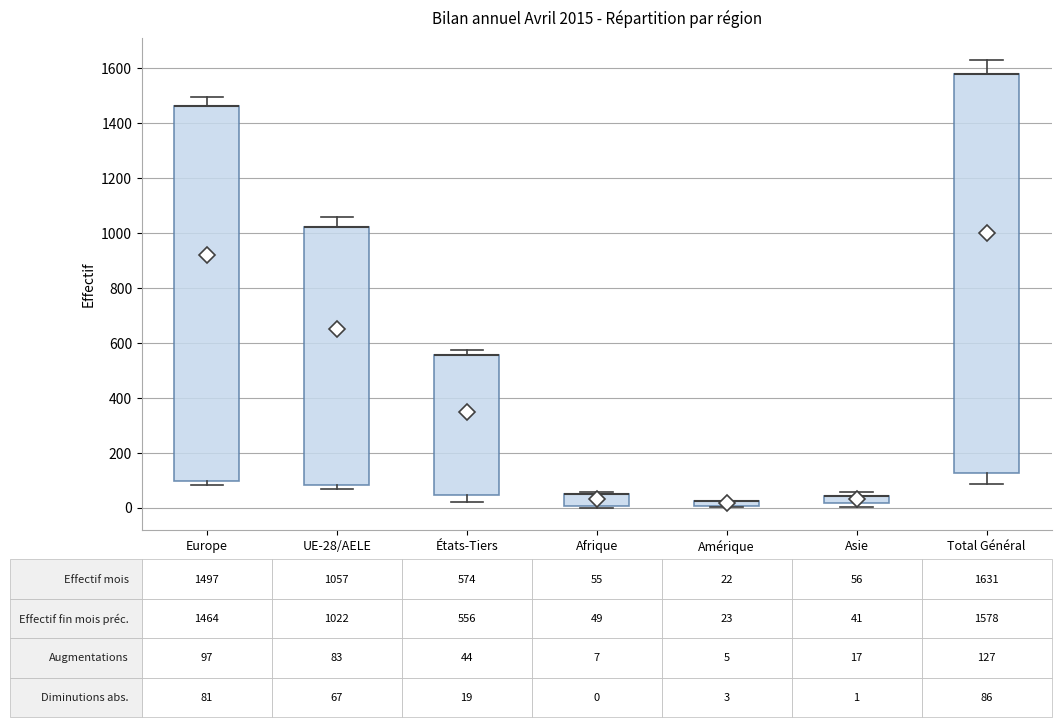

Comparing the boxes themselves (not the whiskers), which one is the tallest?

Total Général